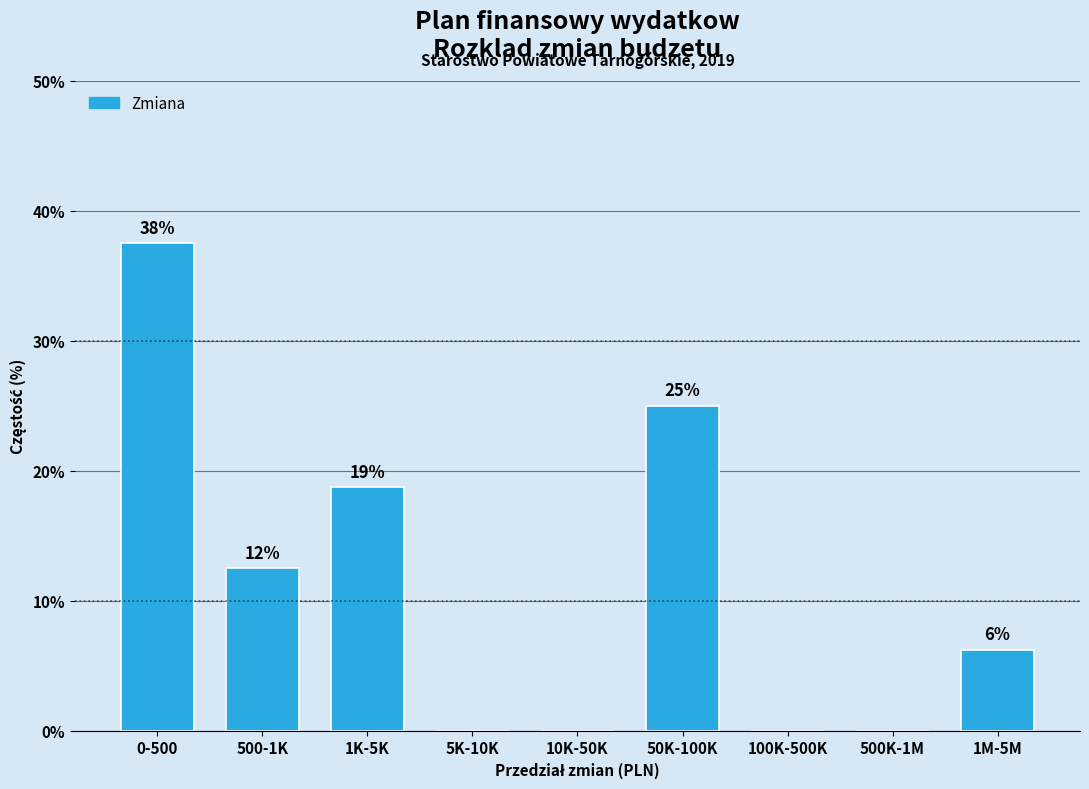

Are the bars horizontal?

No